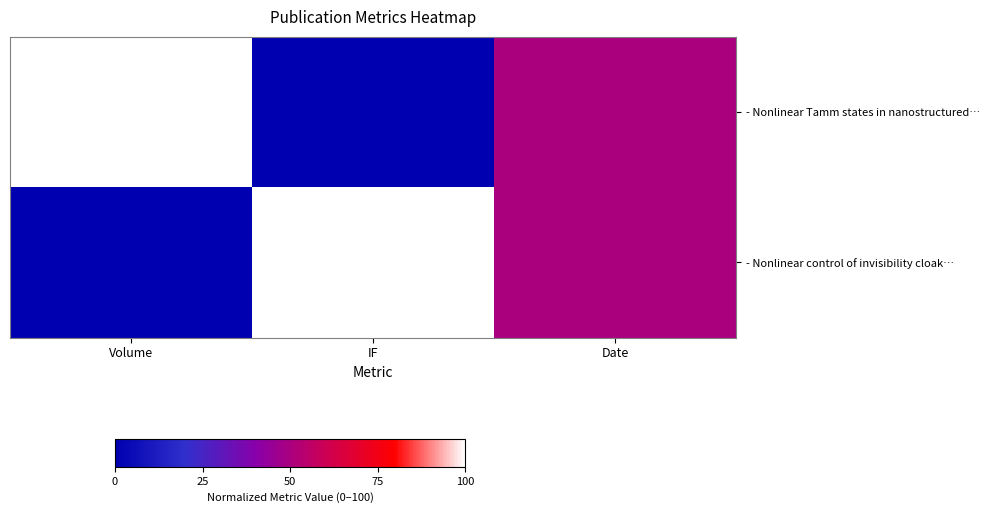

Which label corresponds to the largest value in the chart?

Volume